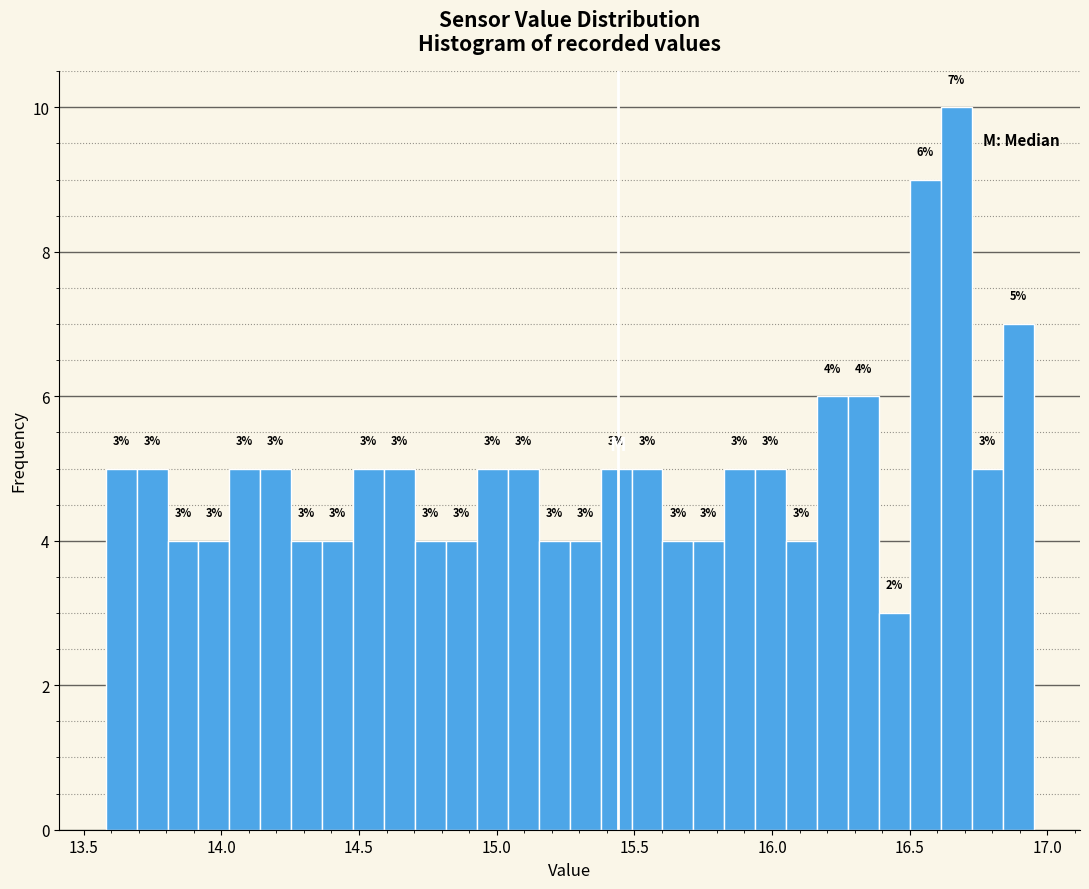

Read against the x-axis, roughly where is the centre of the tallest bar?

16.65